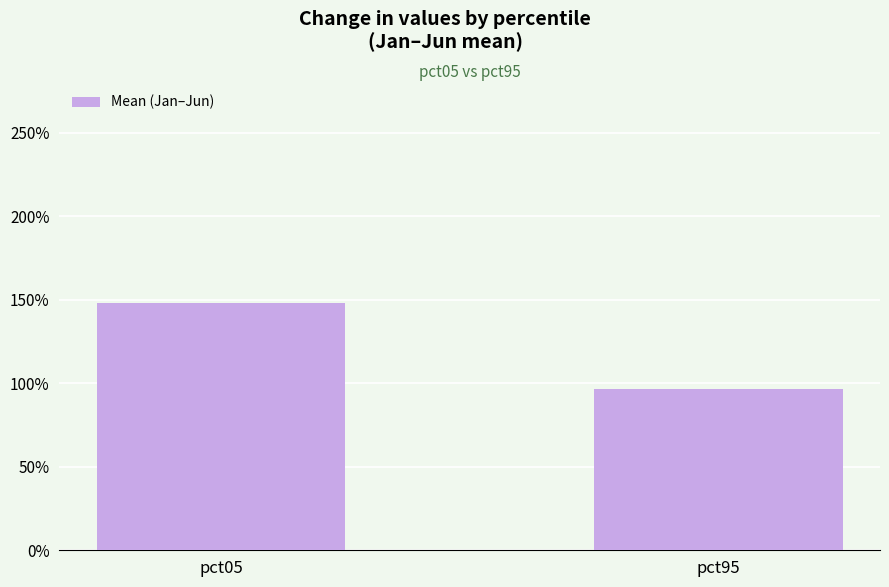

Where is the data nearest to the value 1?

pct95